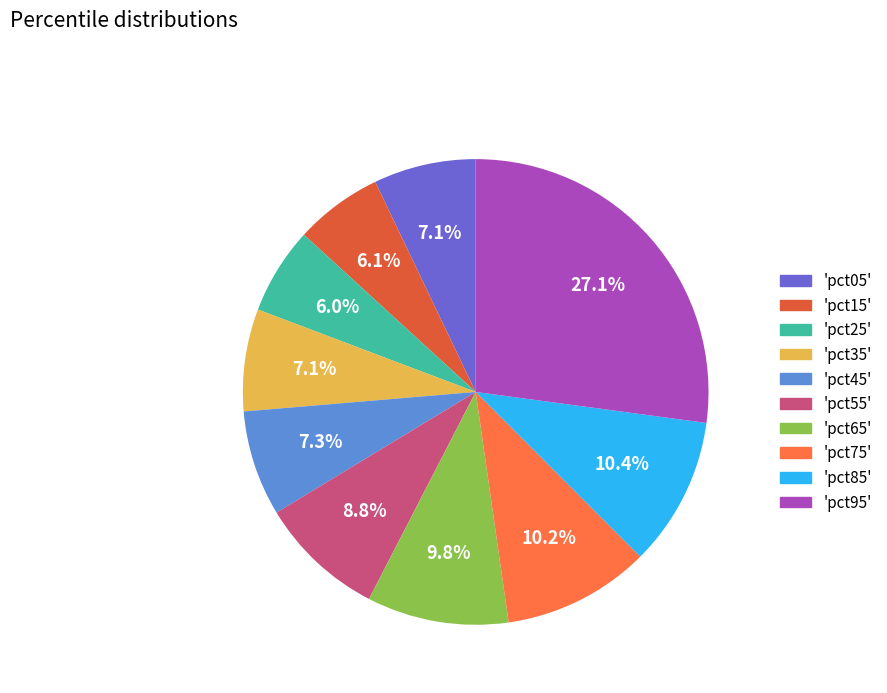

Which slice is the largest?

pct95